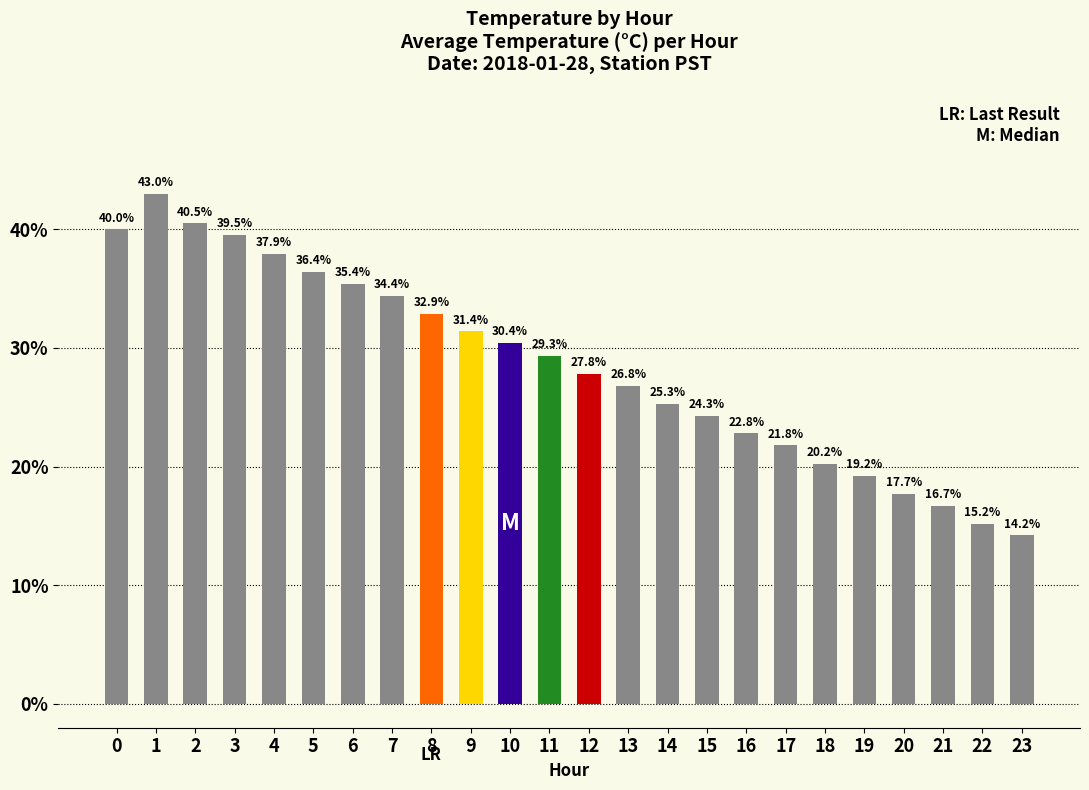

How many categories are shown in the chart?

24